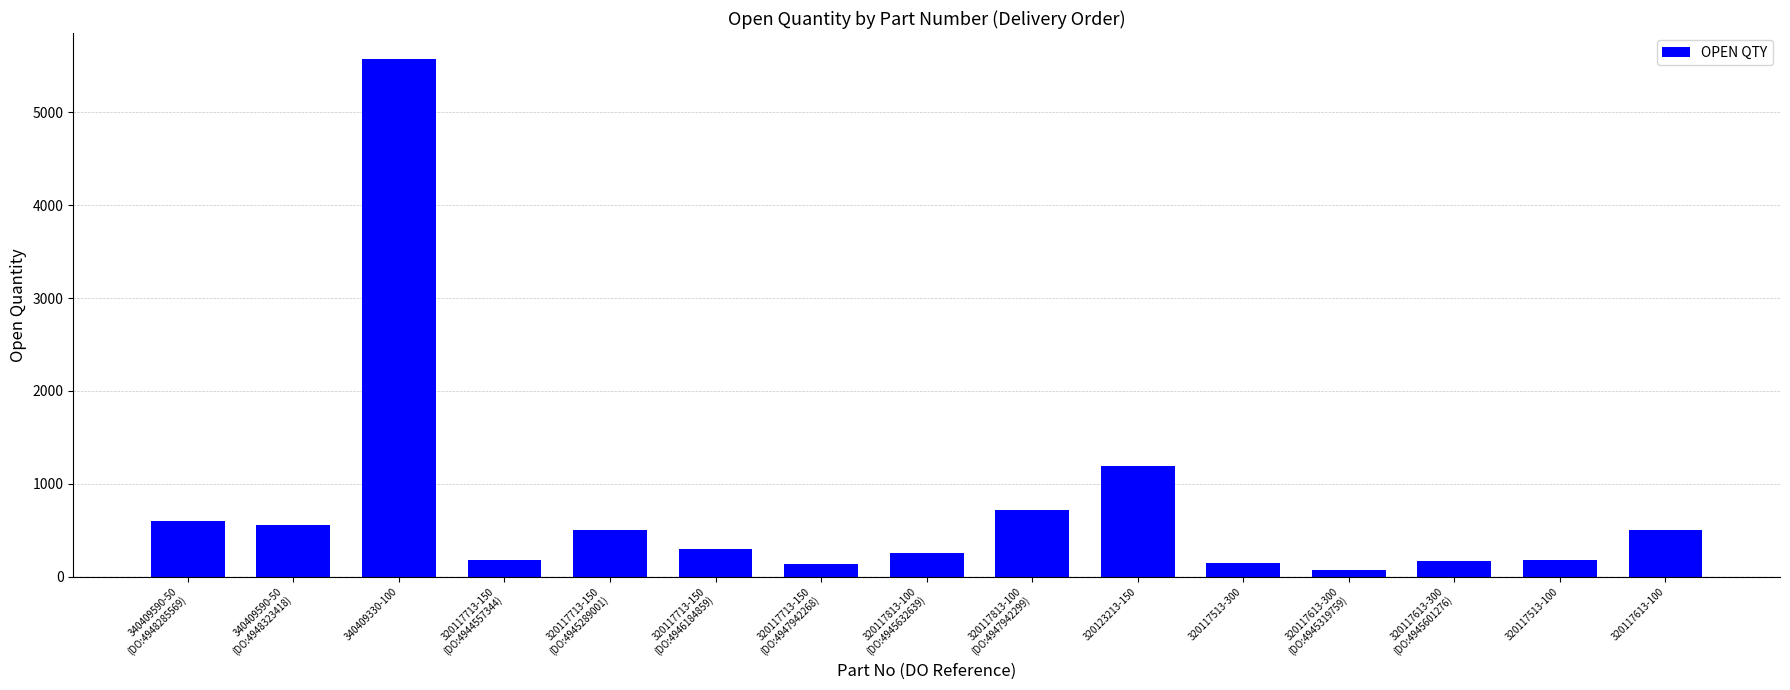

What is the label of the 1st bar from the left?

340409590-50
(DO:4948285569)